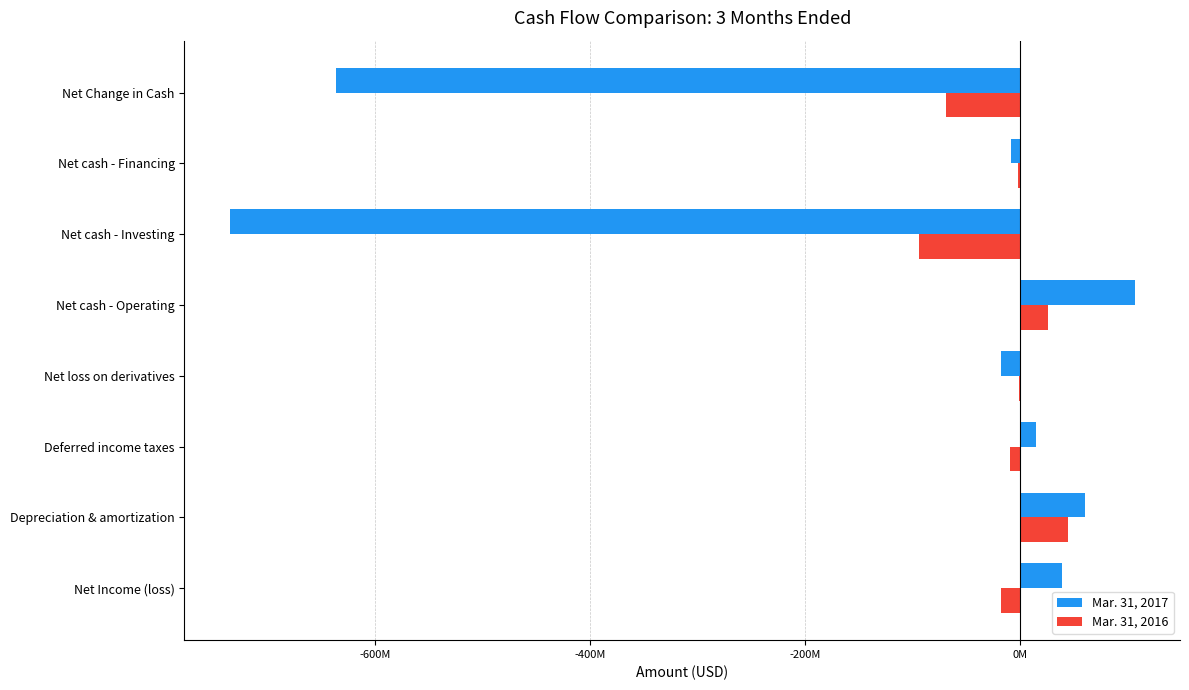

At which label is Mar. 31, 2016 closest to -24505500?

Net Income (loss)